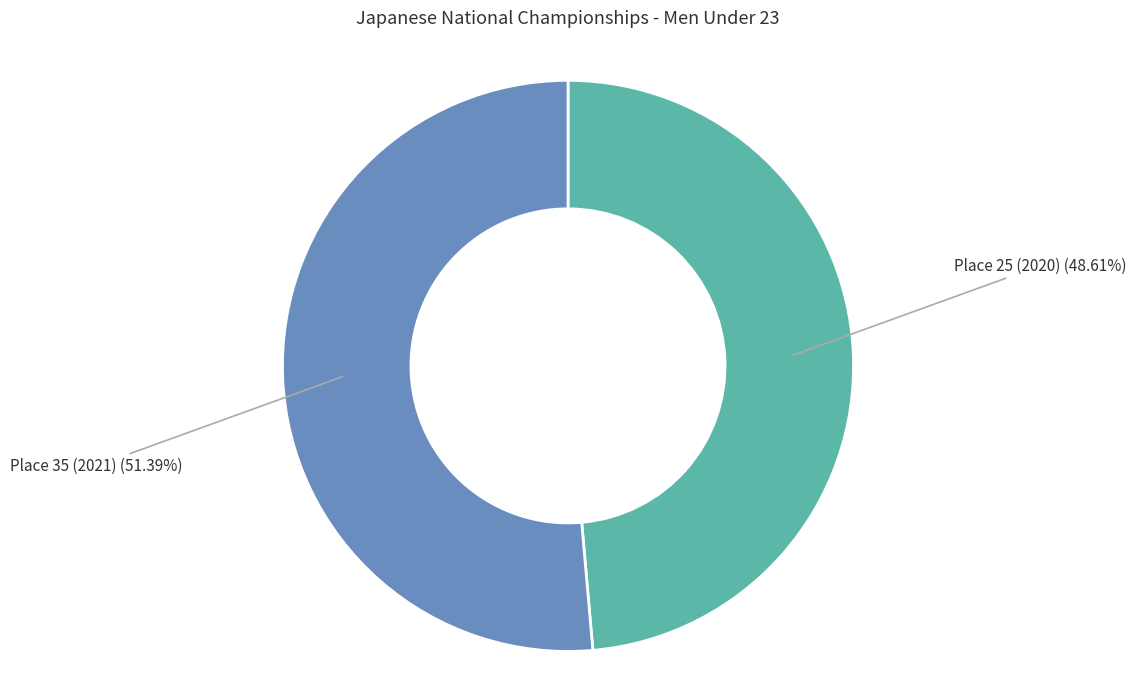

Is there any slice that represents more than half of the pie?

Yes